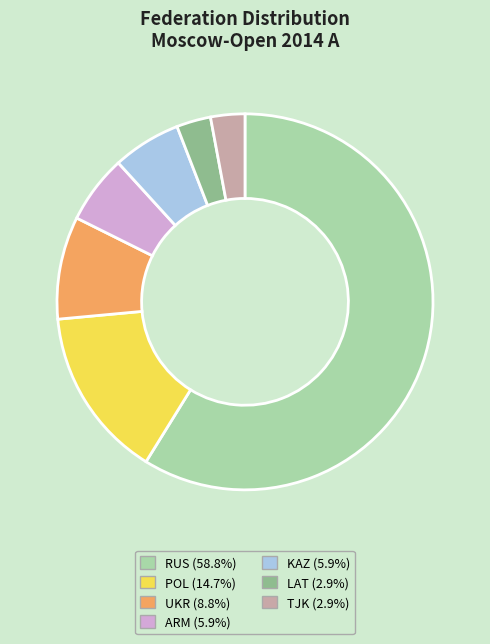

Which slice represents more than half of the pie?

RUS